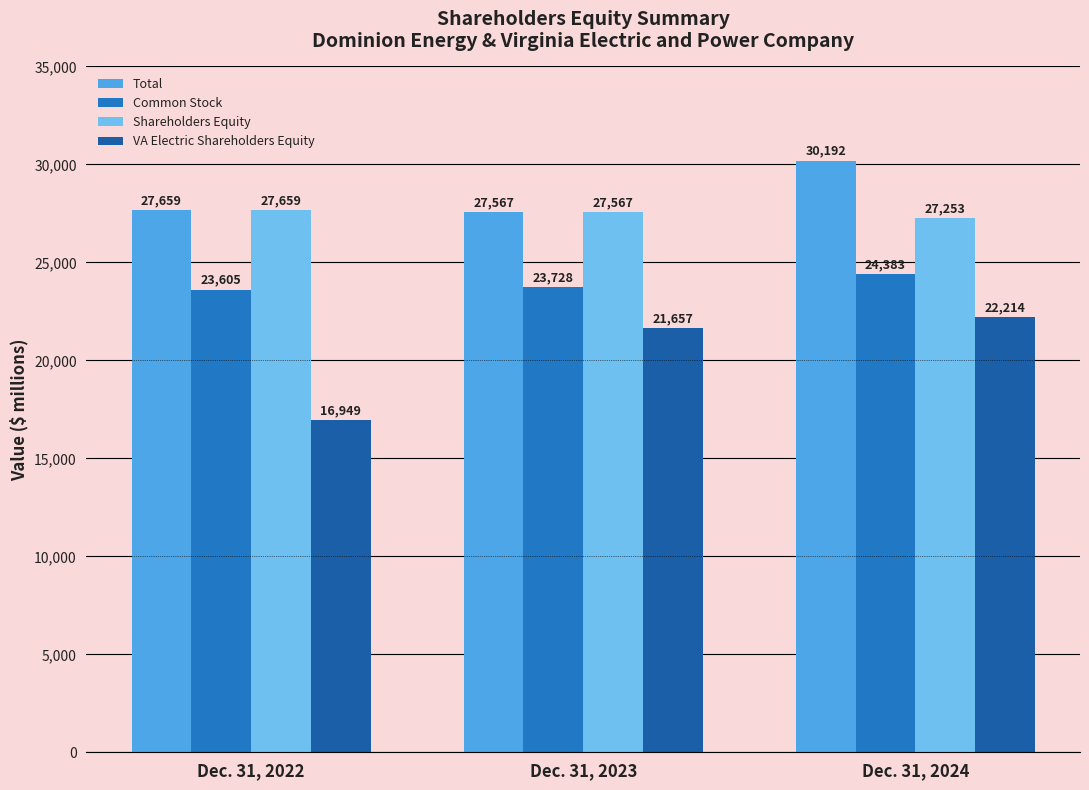

List the series in order of their peak value, highest first.

Total, Shareholders Equity, Common Stock, VA Electric Shareholders Equity